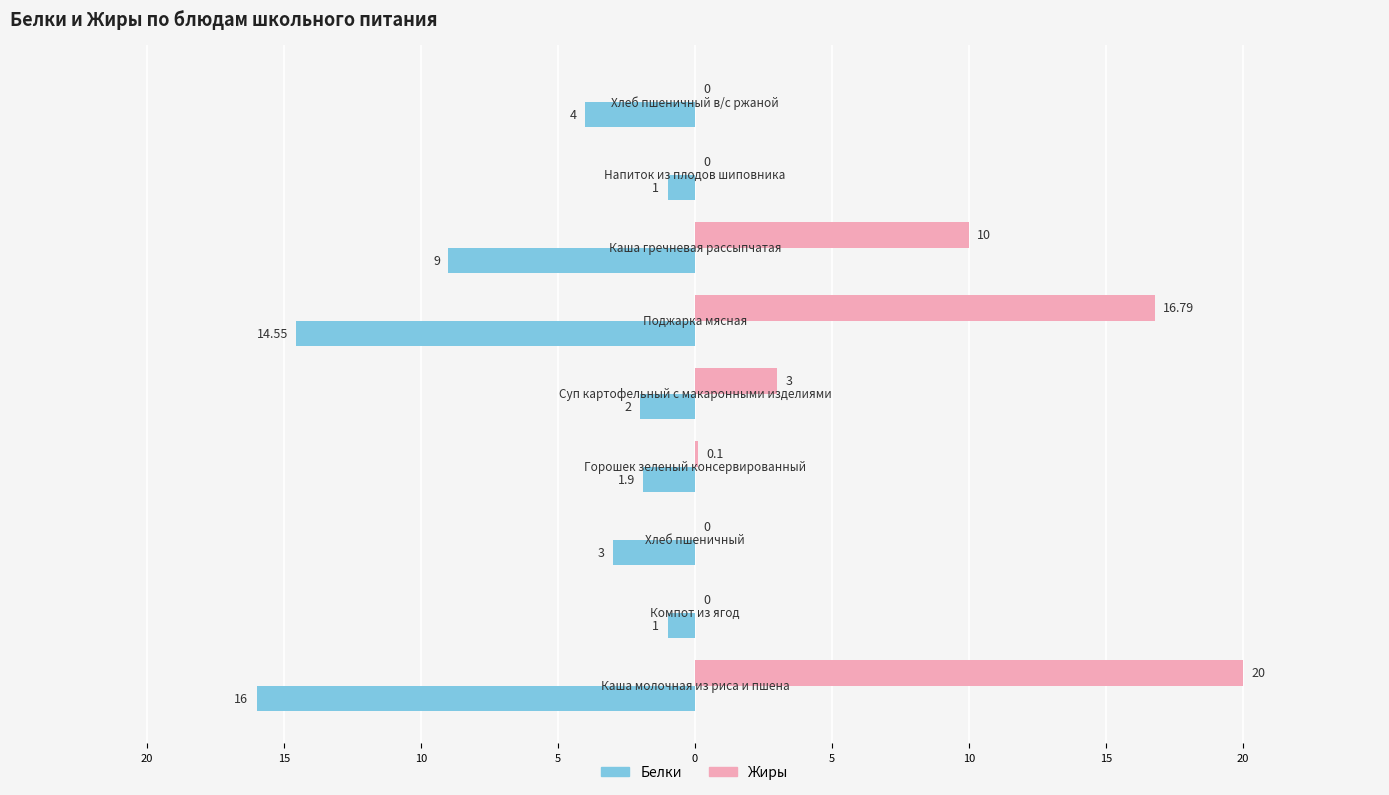

List the series in order of their peak value, highest first.

Жиры, Белки